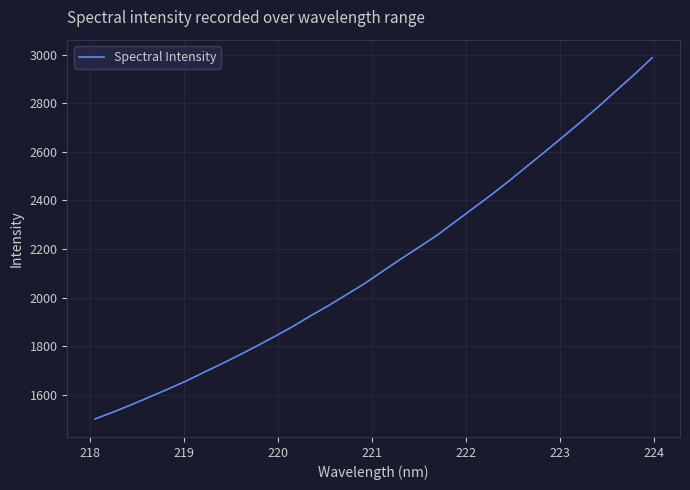

What is the average value?

2140.3